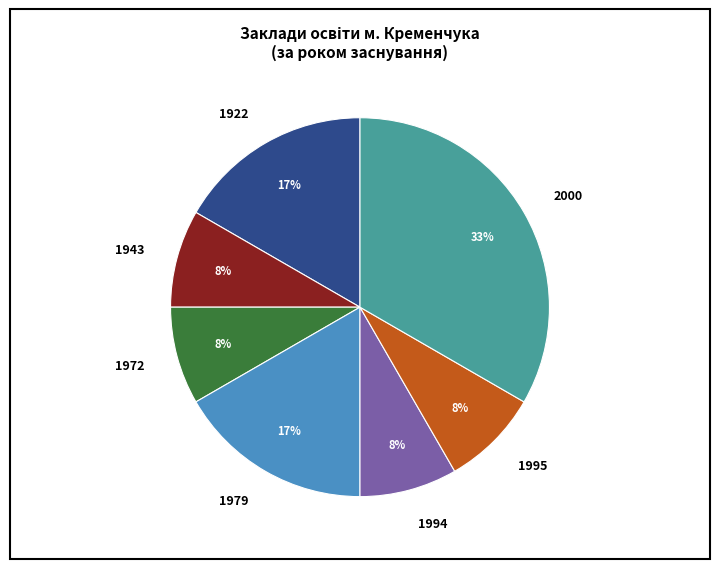

What is the largest slice in the pie chart?

2000